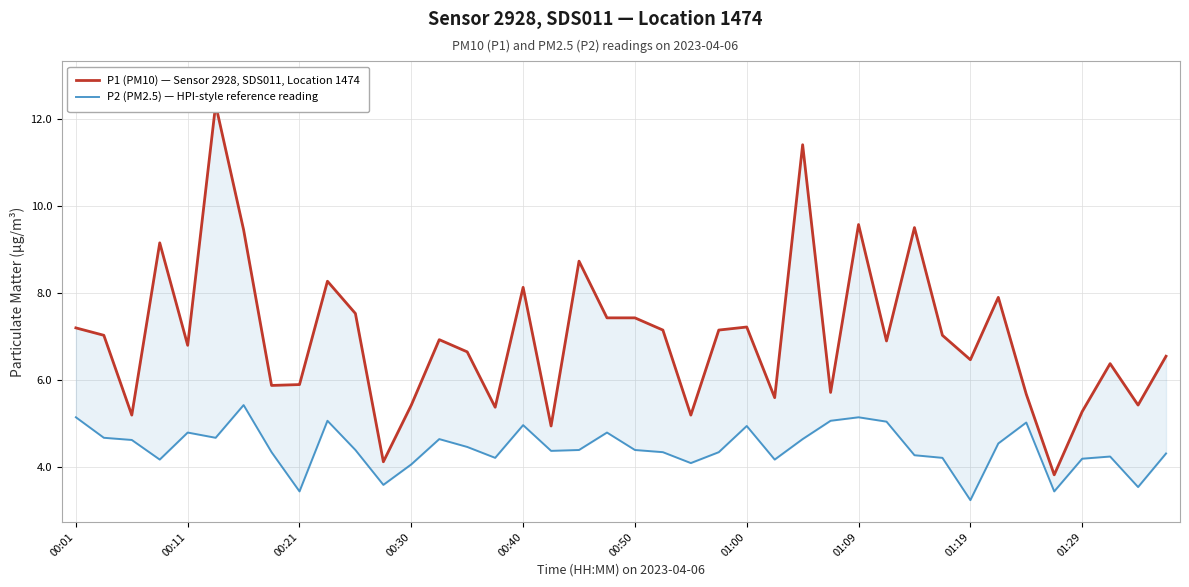

List the series in order of their peak value, lowest first.

P2 (PM2.5) — HPI-style reference reading, P1 (PM10) — Sensor 2928, SDS011, Location 1474